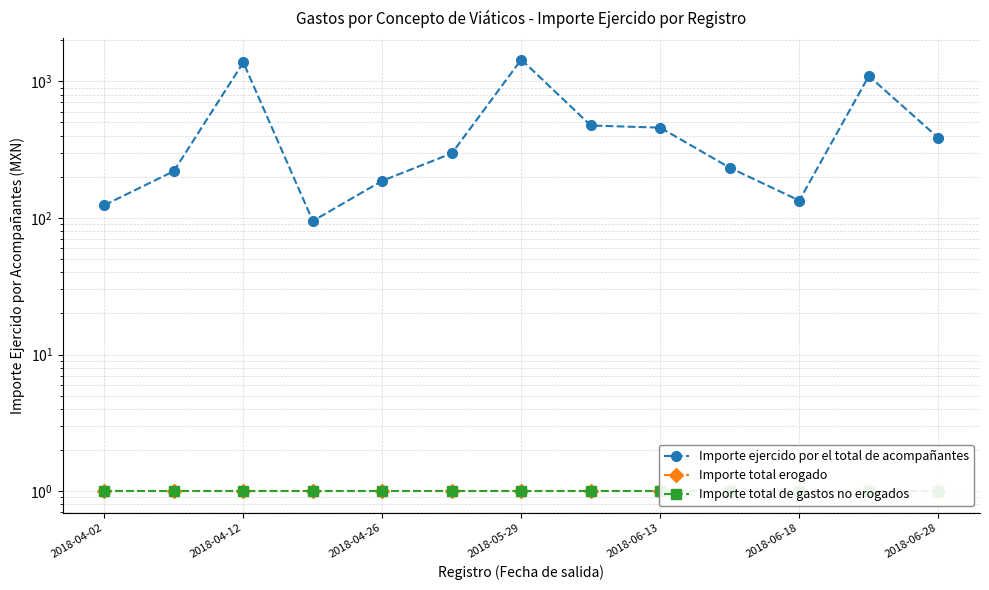

Which series has the widest spread of values?

Importe ejercido por el total de acompañantes